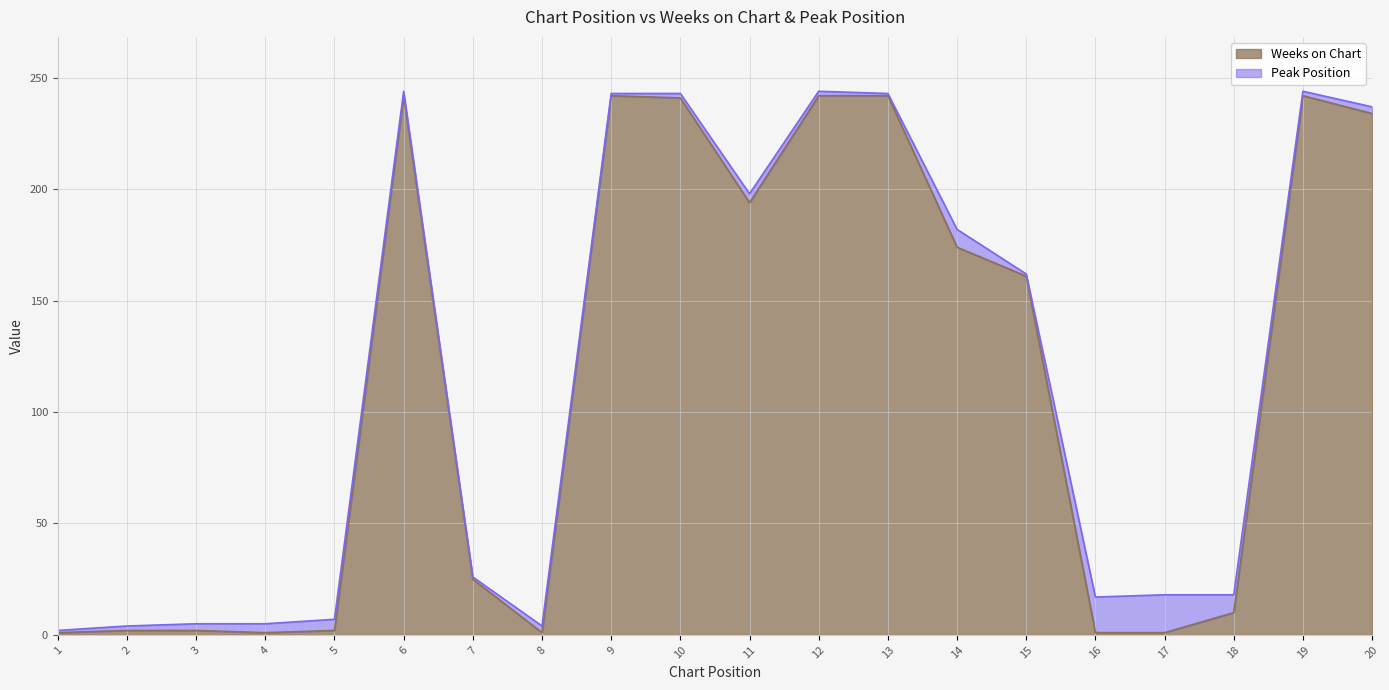

What is the value of the 13th point from the left?

242